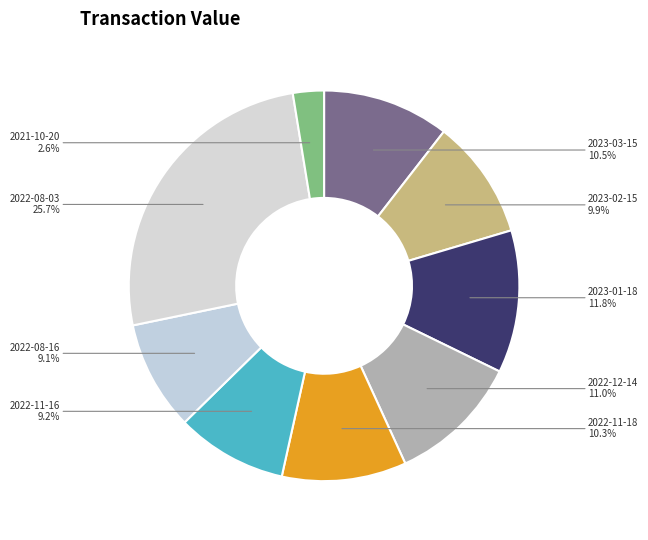

Which slice is the largest?

2022-08-03